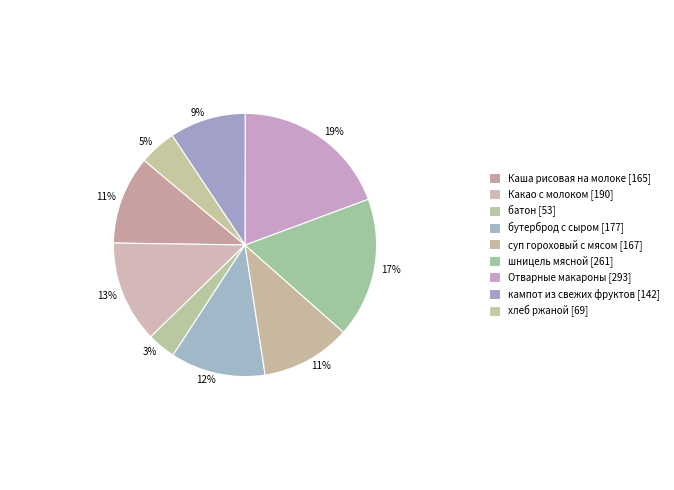

How many segments does this pie chart have?

9